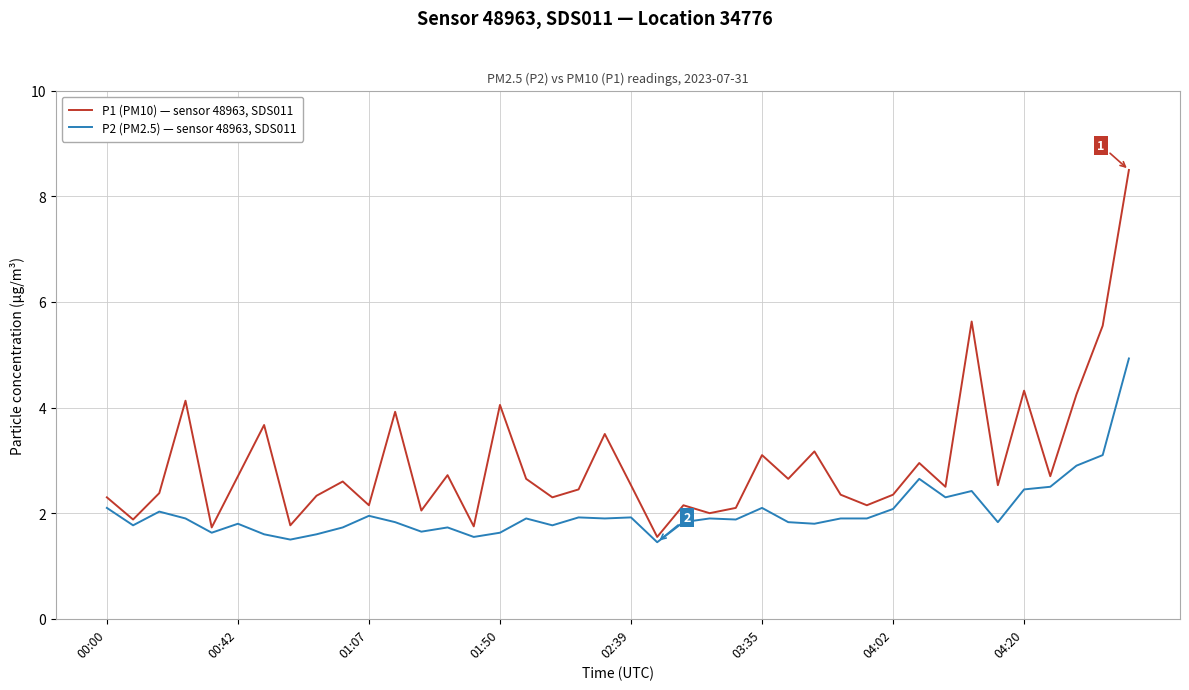

Which series has the widest spread of values?

P1 (PM10) — sensor 48963, SDS011